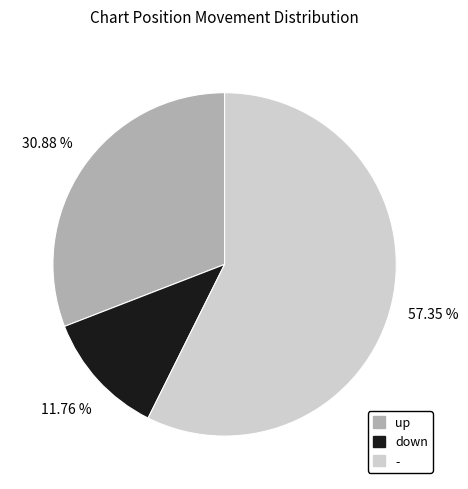

Which category has the smallest portion of the pie?

down